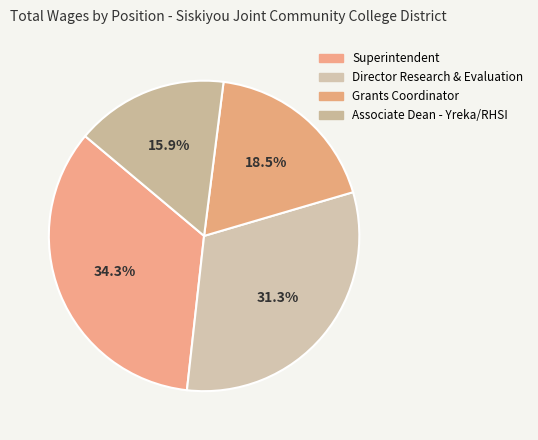

Does Superintendent represent more than half of the total?

No